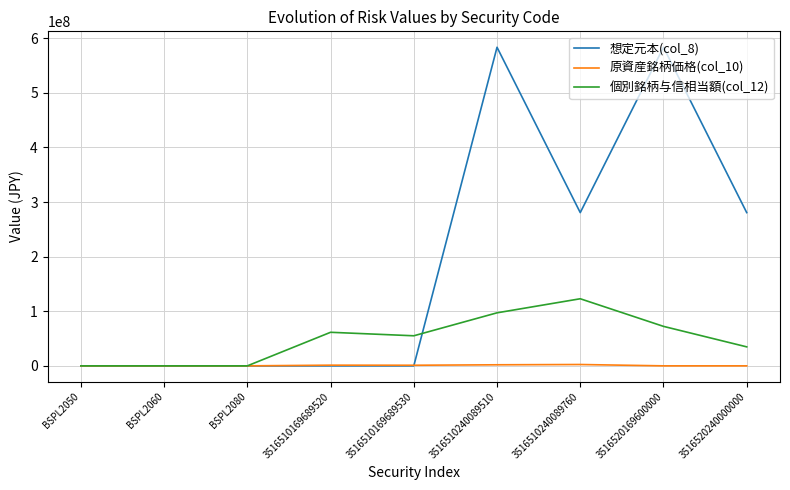

Which series has the largest total across all categories?

想定元本(col_8)